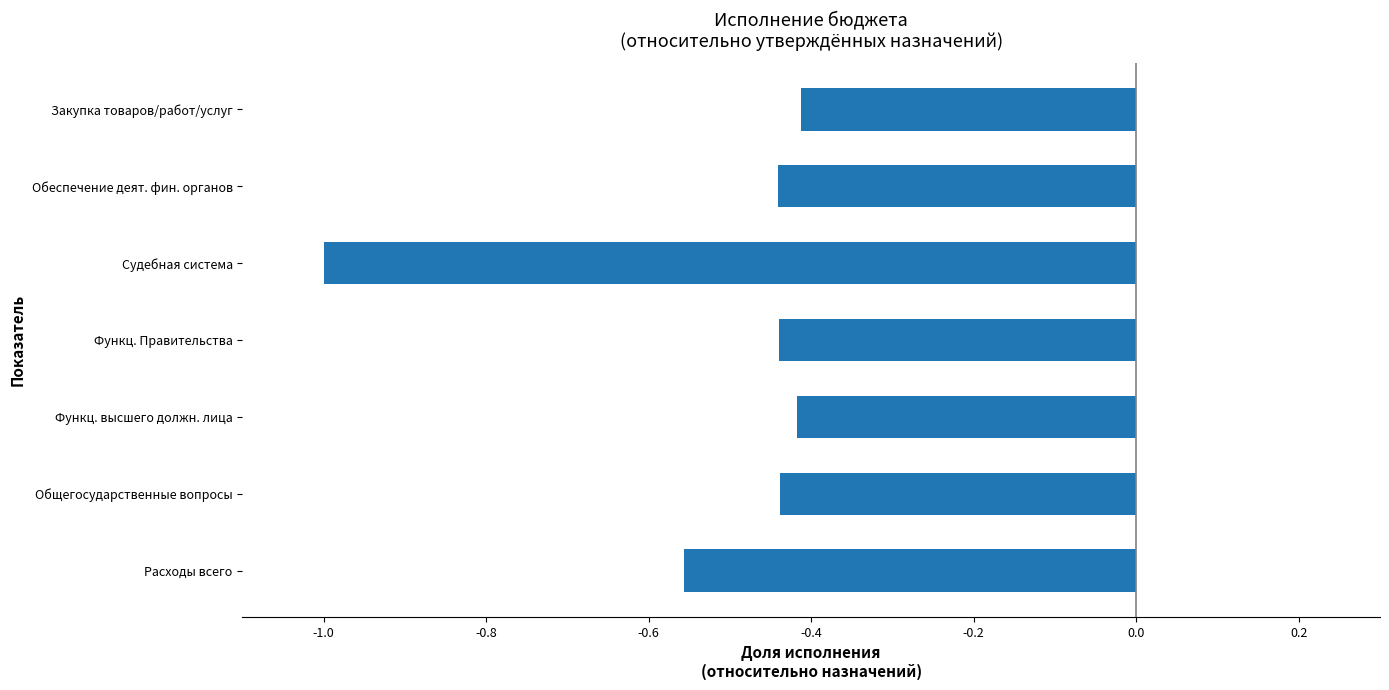

What is the sum of the values at Закупка товаров/работ/услуг and Функц. Правительства?

-0.9